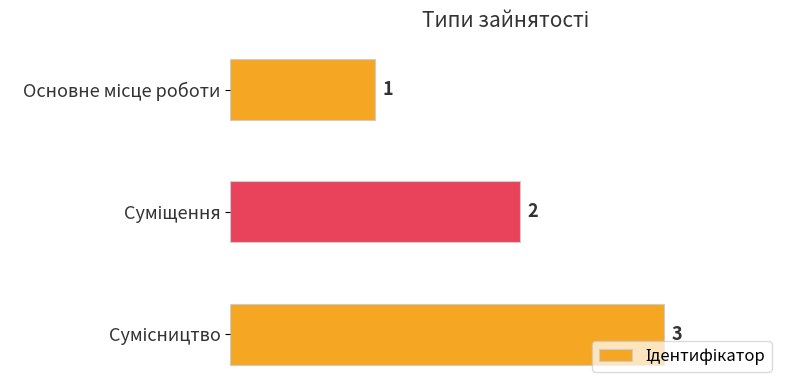

How many categories are shown in the chart?

3